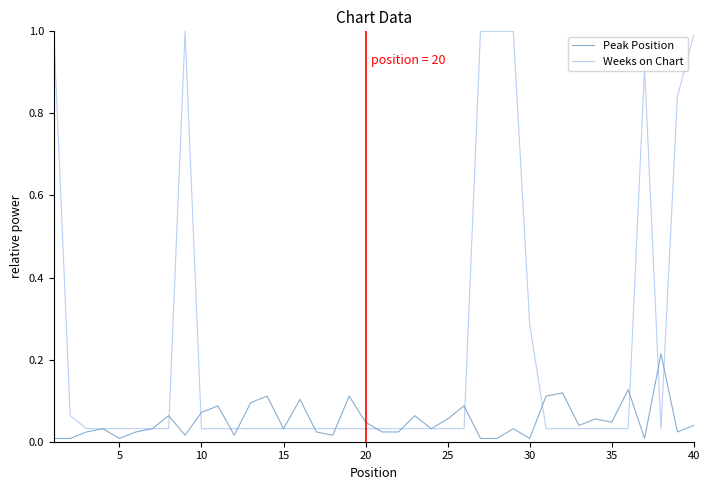

Which series has the largest total across all categories?

Weeks on Chart